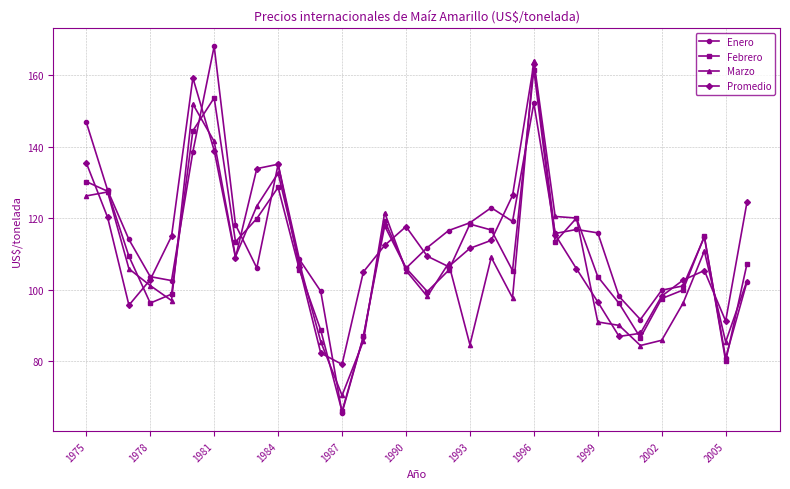

Which series has the largest range (max minus min)?

Enero